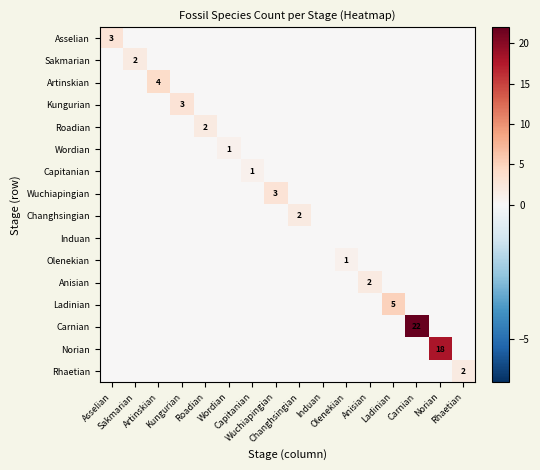

What is the spread (max minus min) of values at Carnian?

22